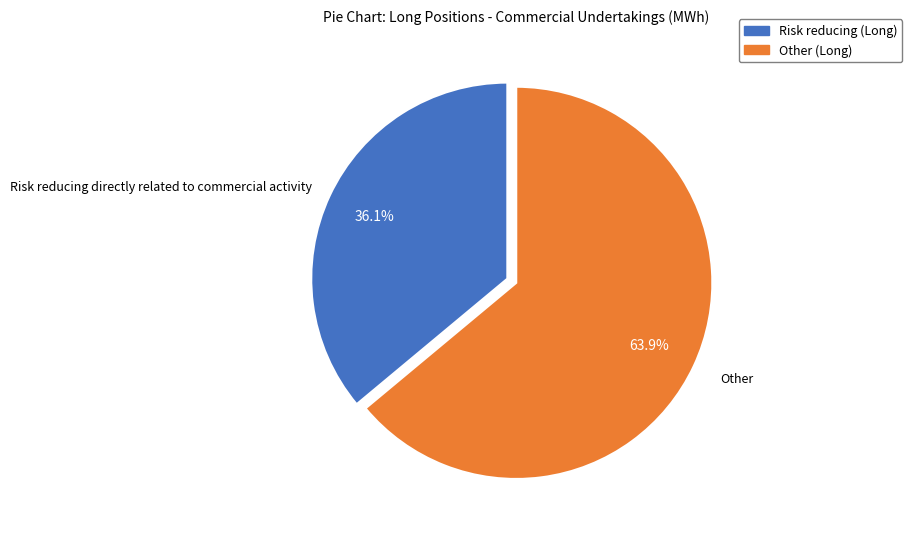

The Other (Long) slice represents 76% of the pie. True or false?

False